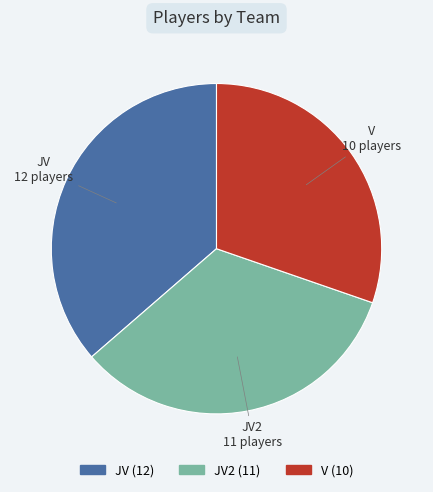

How many segments does this pie chart have?

3